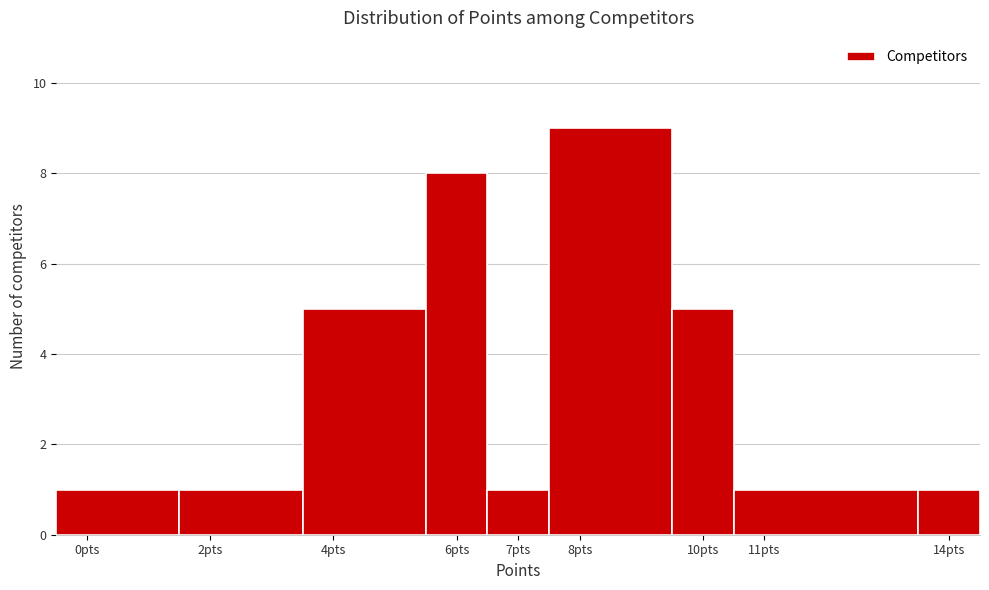

Reading left to right, list every bar in this chart as the range it spans on the x-axis followed by its height. The values are not printed on the chart, so give them approximately, as read against the axis.

-0.5 to 1.5: 1
1.5 to 3.5: 1
3.5 to 5.5: 5
5.5 to 6.5: 8
6.5 to 7.5: 1
7.5 to 9.5: 9
9.5 to 10.5: 5
10.5 to 13.5: 1
13.5 to 14.5: 1